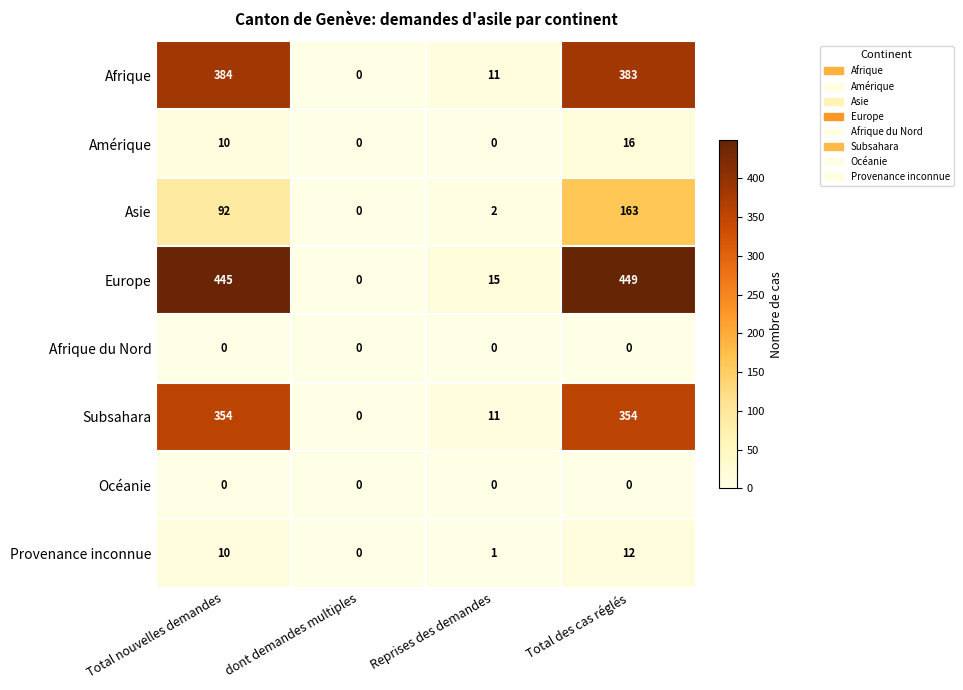

List the labels in order of Asie value, largest first.

Total des cas réglés, Total nouvelles demandes, Reprises des demandes, dont demandes multiples